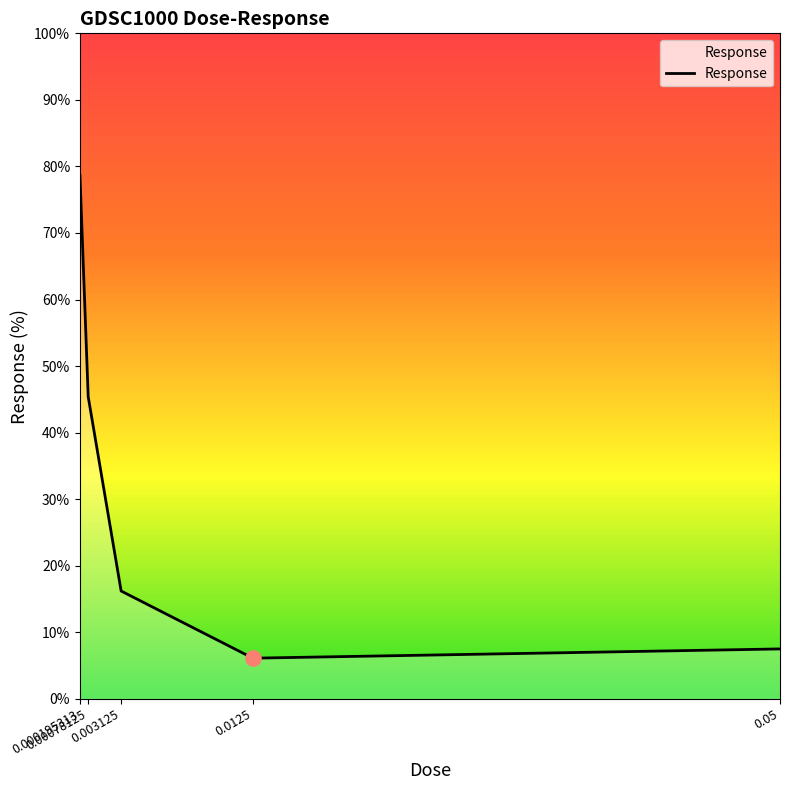

Which has a higher value, 0.05 or 0.000195313?

0.000195313